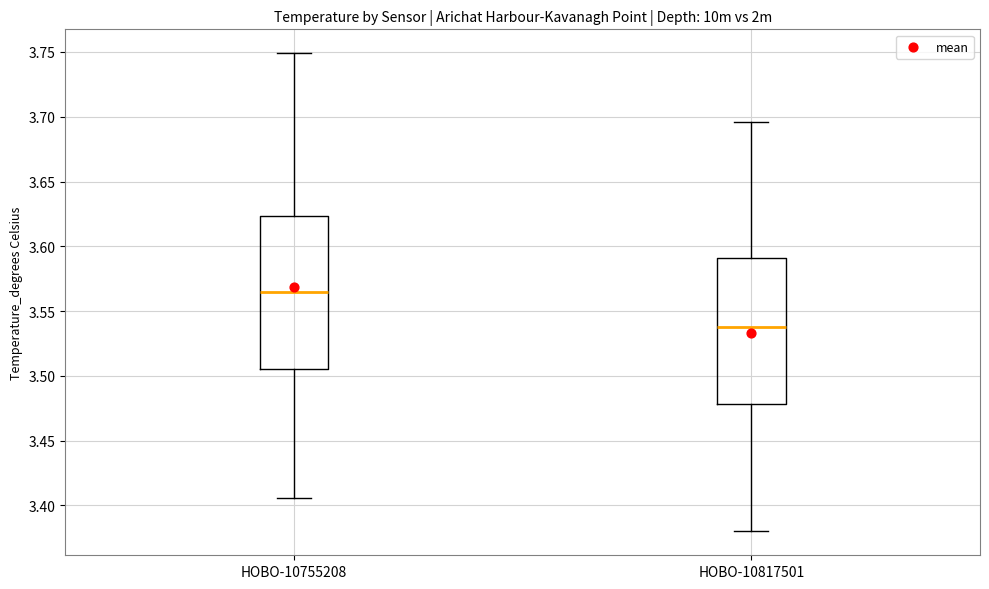

Reading left to right, transcribe this box plot: for each box, give where its median line is, the range the box spans, and where its two whiskers end, as read against the y-axis. The values are not printed on the chart, so give them approximately, as read against the axis.

HOBO-10755208: median 3.565, box 3.505 to 3.625, whiskers 3.405 to 3.750
HOBO-10817501: median 3.540, box 3.480 to 3.590, whiskers 3.380 to 3.695